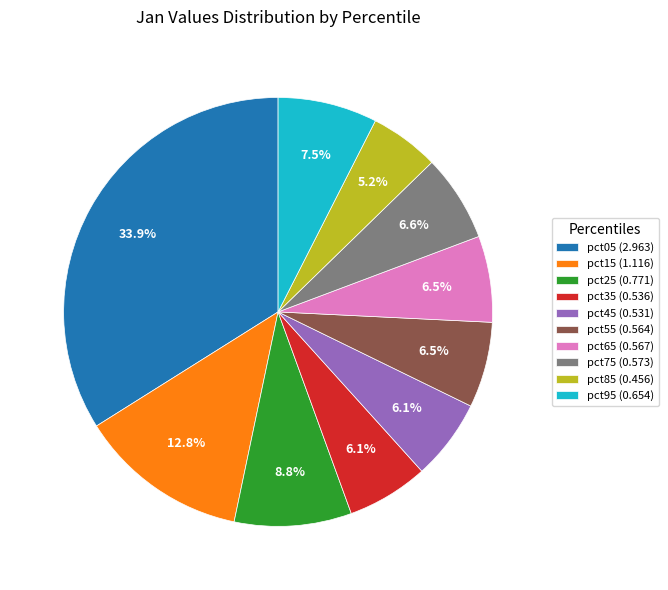

Which slice is the largest?

pct05